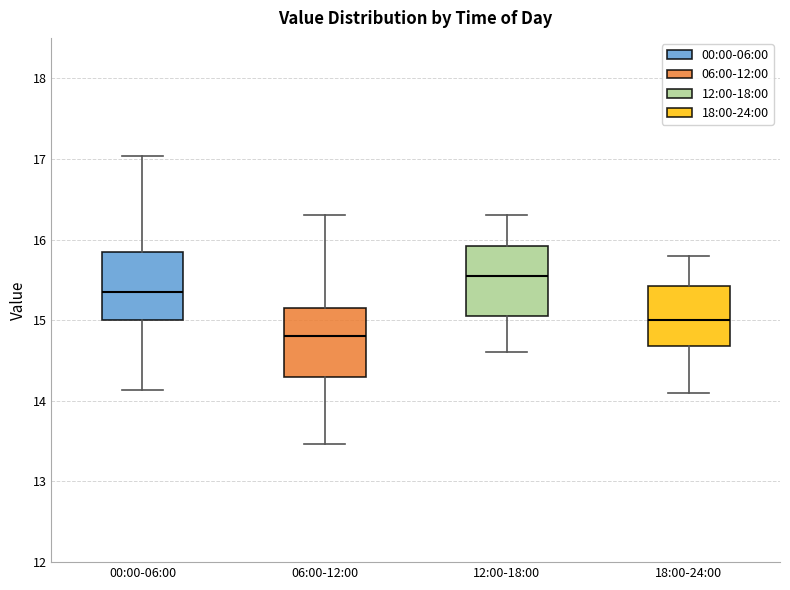

Where does the upper whisker of the box for 00:00-06:00 end on the y-axis? The values are not printed on the chart, so give them approximately, as read against the axis.

17.0